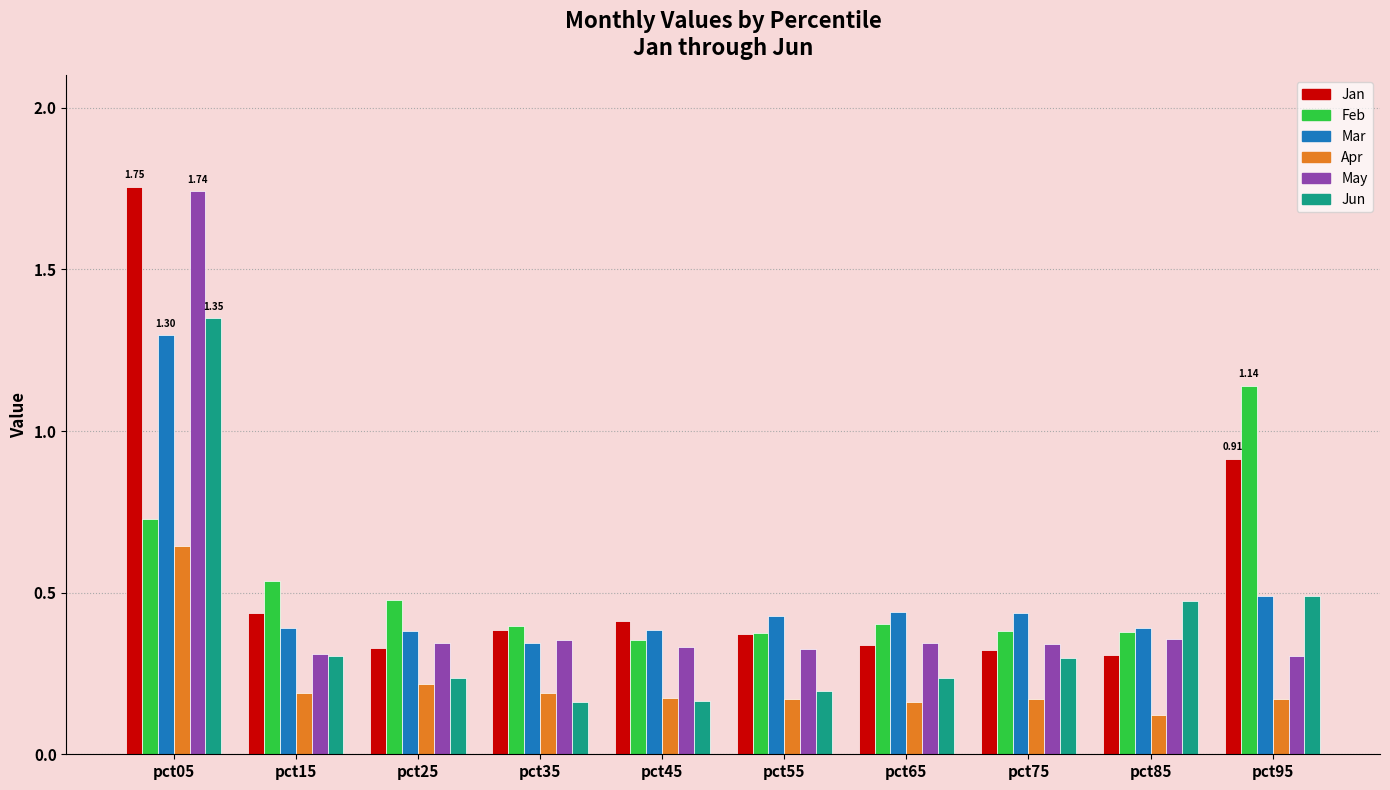

At how many categories does at least one series exceed 0?

10